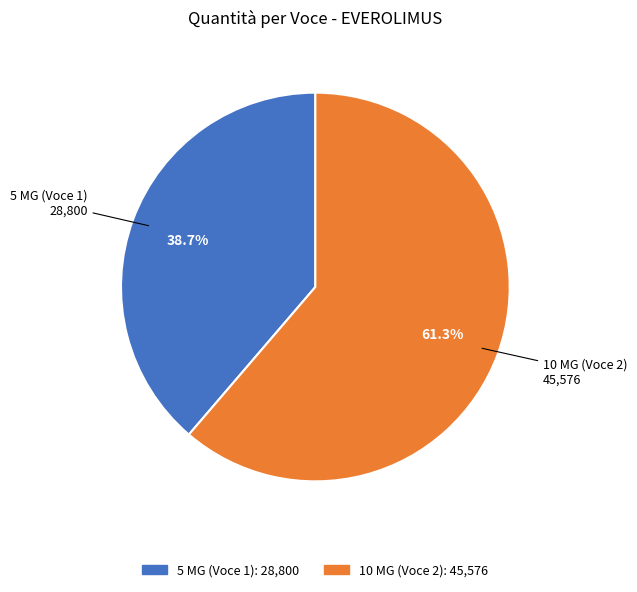

Rank the categories by value from highest to lowest.

2, 1